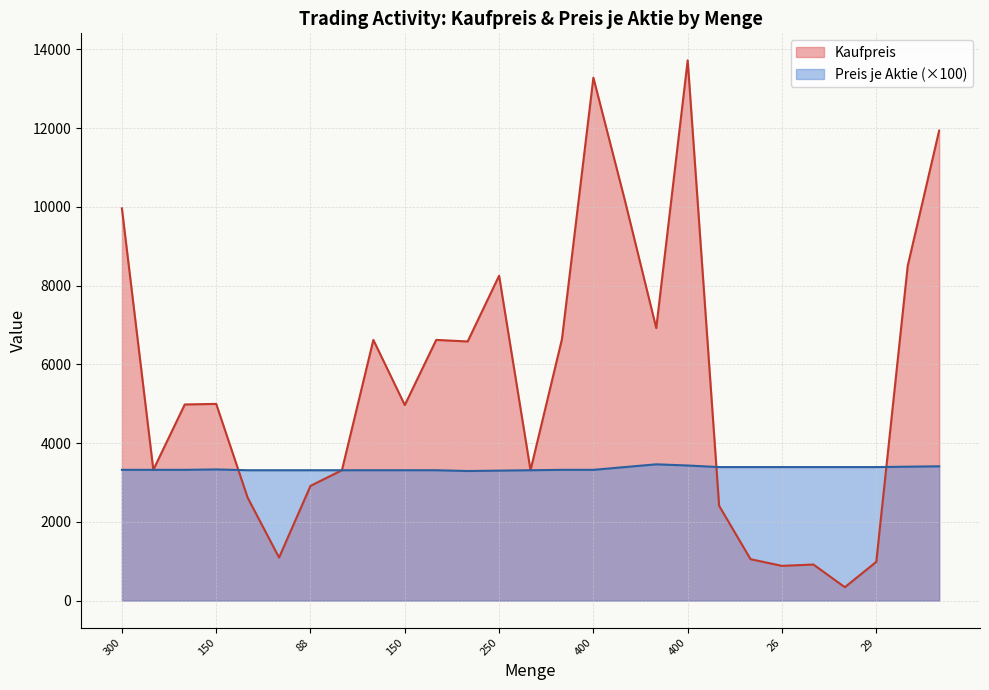

List the series in order of their overall mean, lowest first.

Preis je Aktie (×100), Kaufpreis